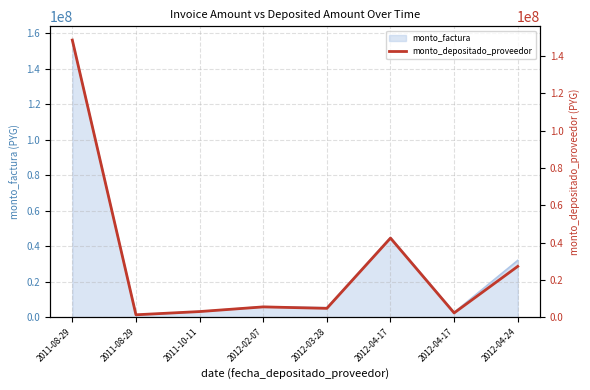

What value does the data have at 2011-10-11?

2975281